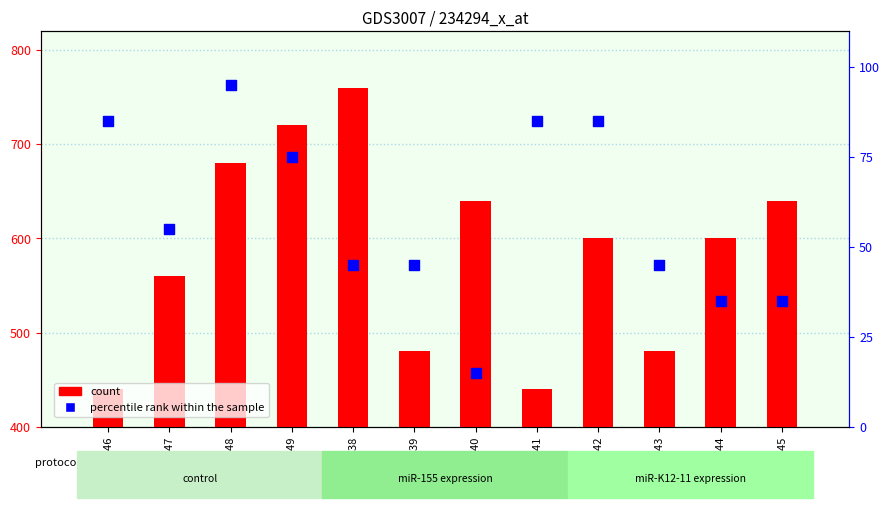

What are all the series names shown in the legend?

count, percentile rank within the sample